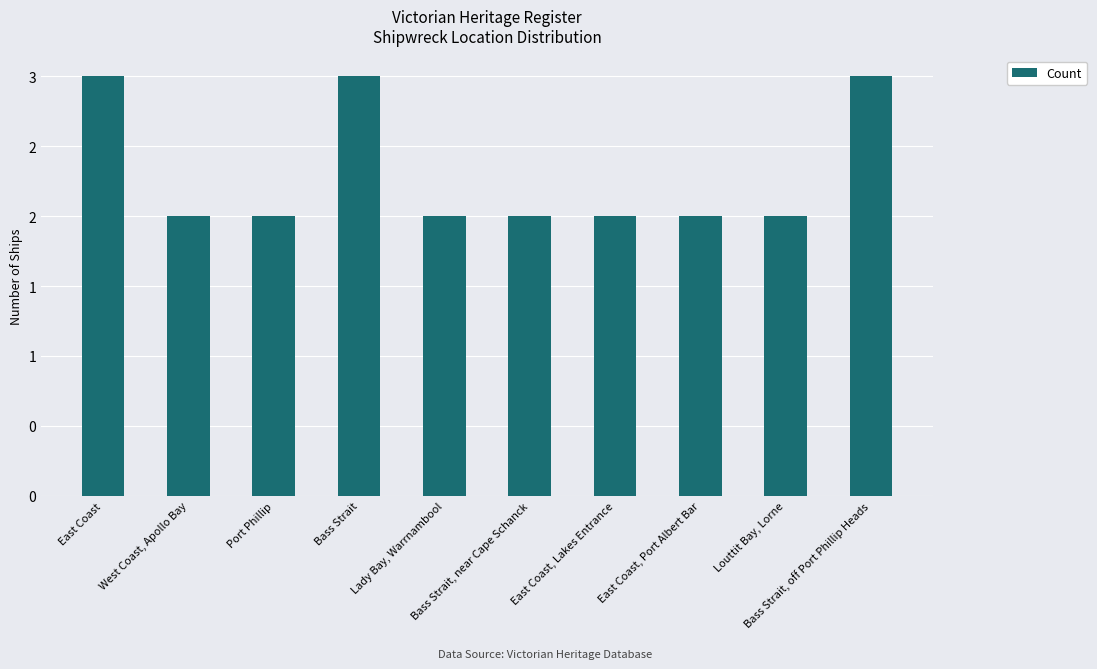

Are the bars horizontal?

No